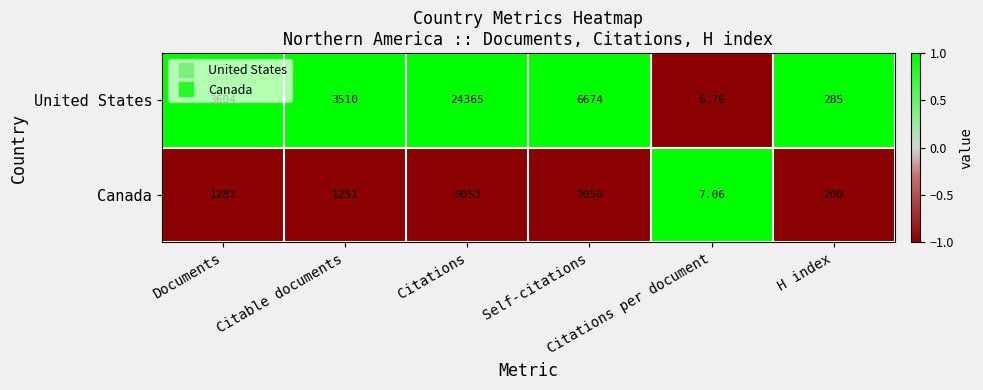

Which category has the lowest value across all series?

Citations per document